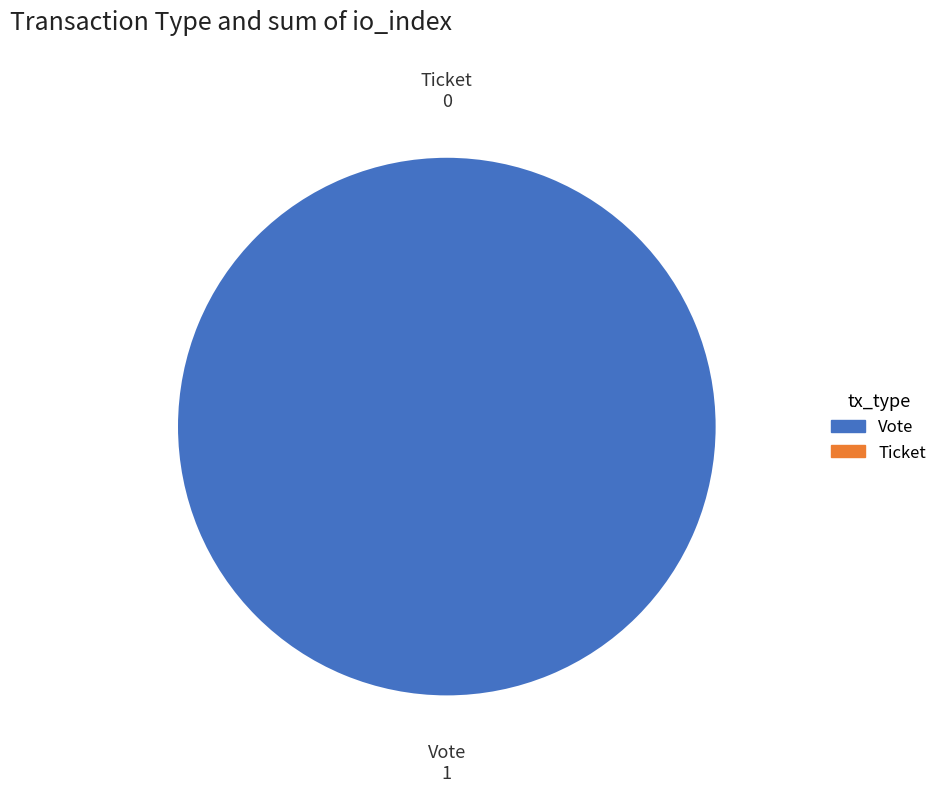

Between Ticket and Vote, which is larger?

Vote